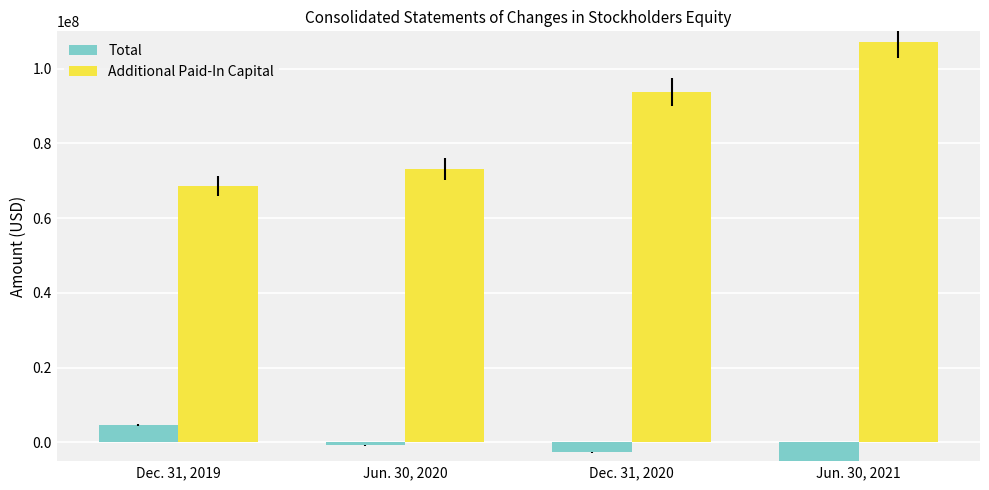

What is the difference between the Additional Paid-In Capital values at Dec. 31, 2019 and Jun. 30, 2021?

38459134